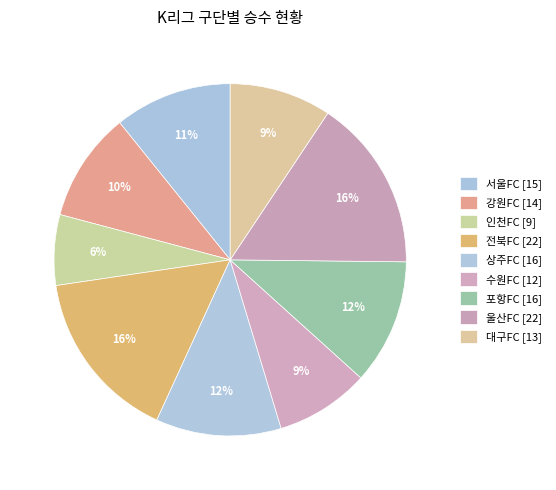

What percentage is NOT represented by 상주FC?

88.5%